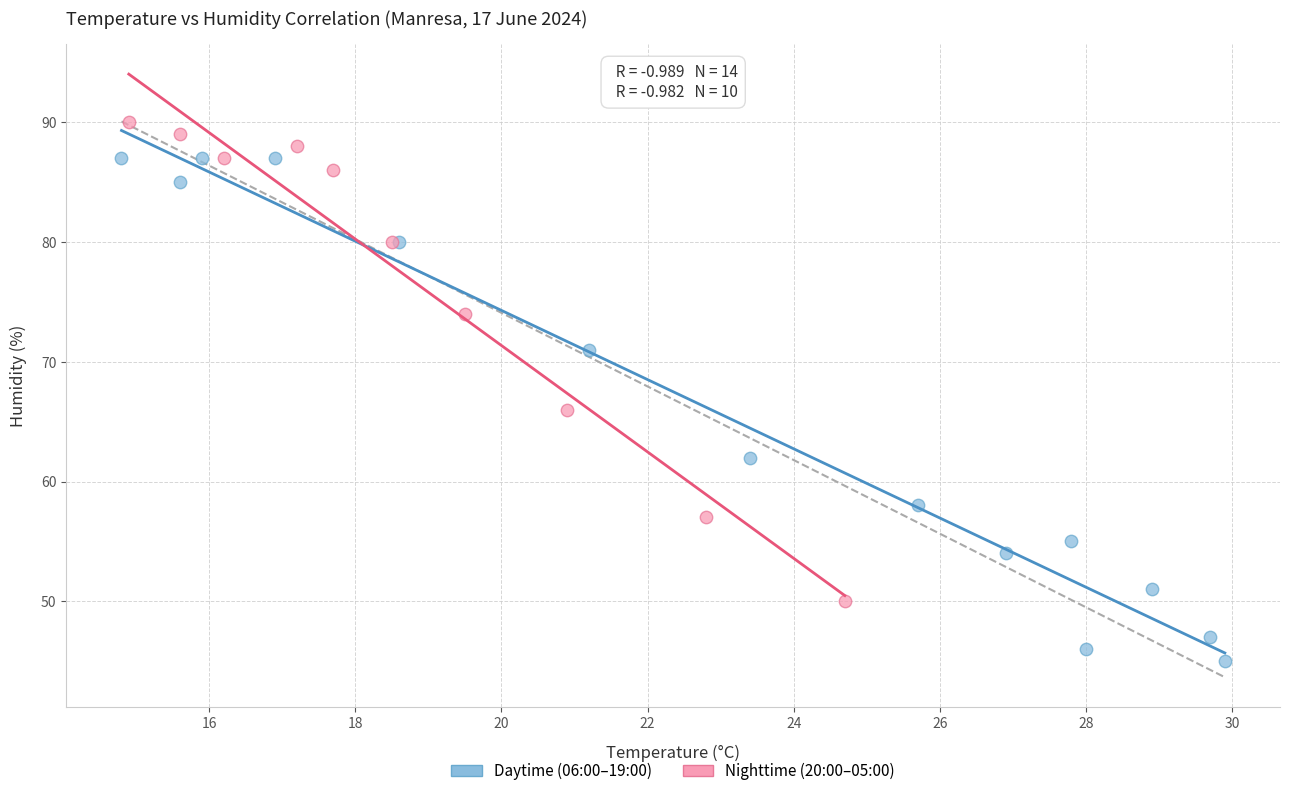

Which series reaches the minimum Y coordinate?

Daytime (06:00–19:00)